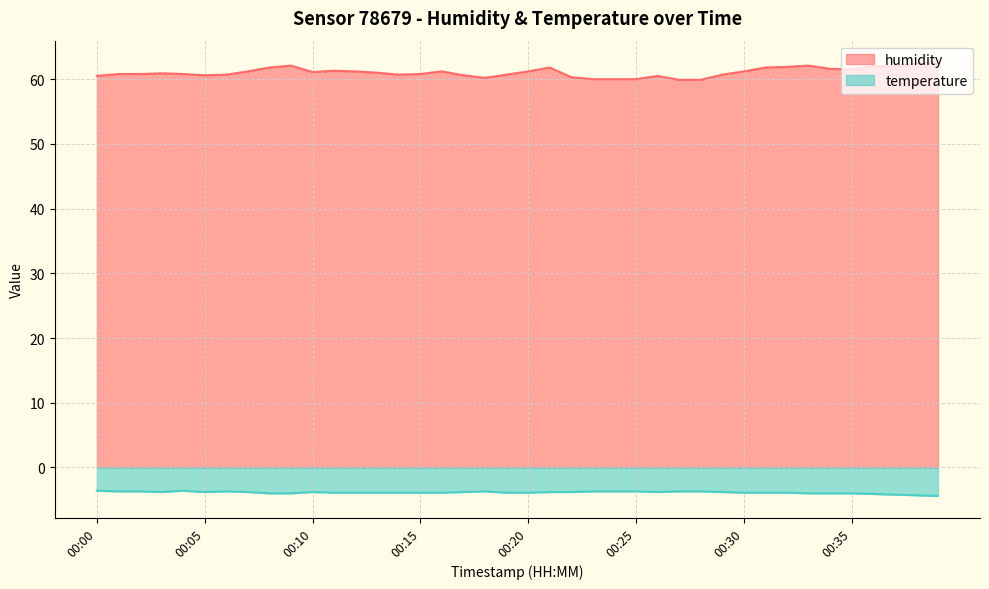

True or false: humidity and temperature intersect in this chart.

False